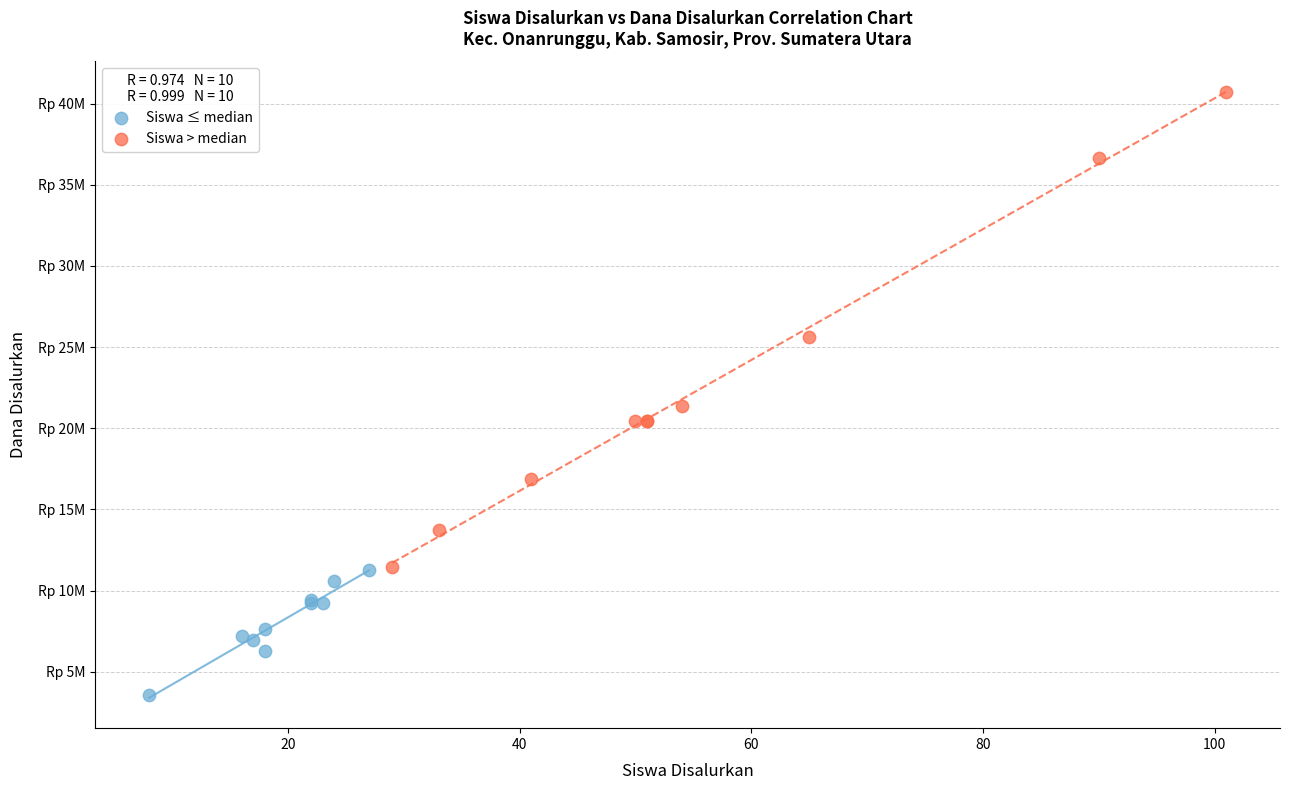

Which series has the widest spread of Y values?

Siswa > median